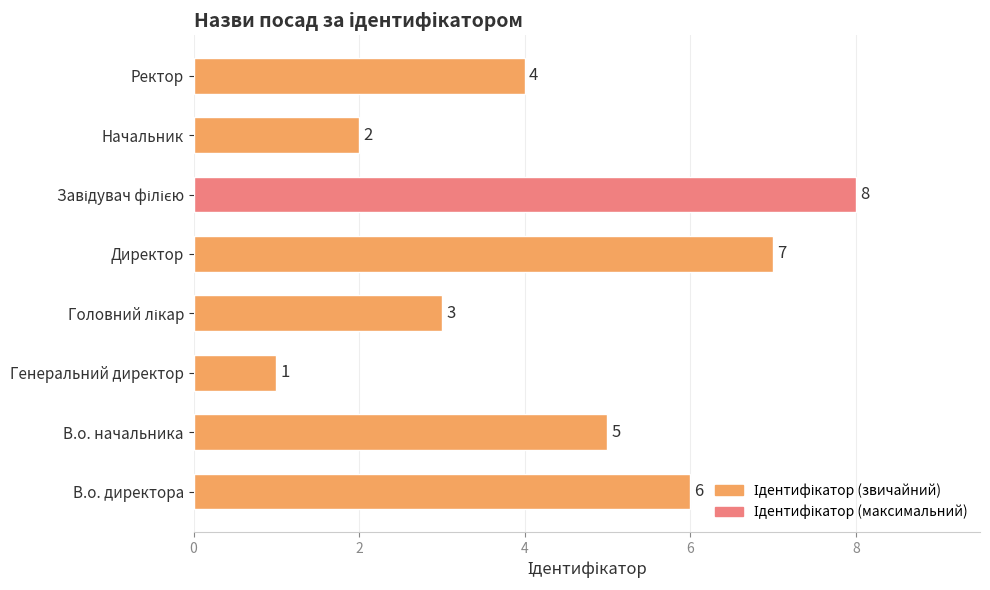

Which category has the lowest value across all series?

Генеральний директор